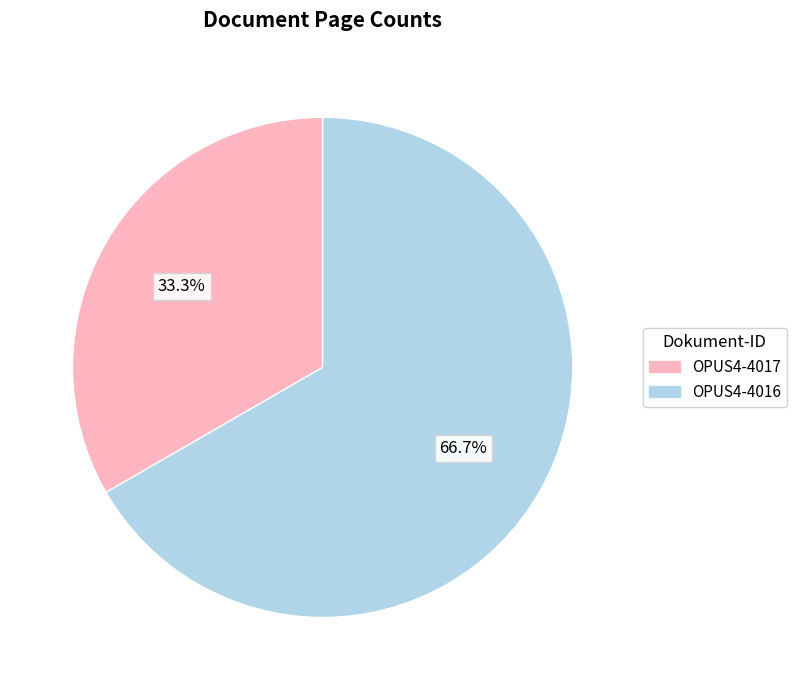

To the nearest percent, what is the difference between the largest and smallest slice percentages?

33%